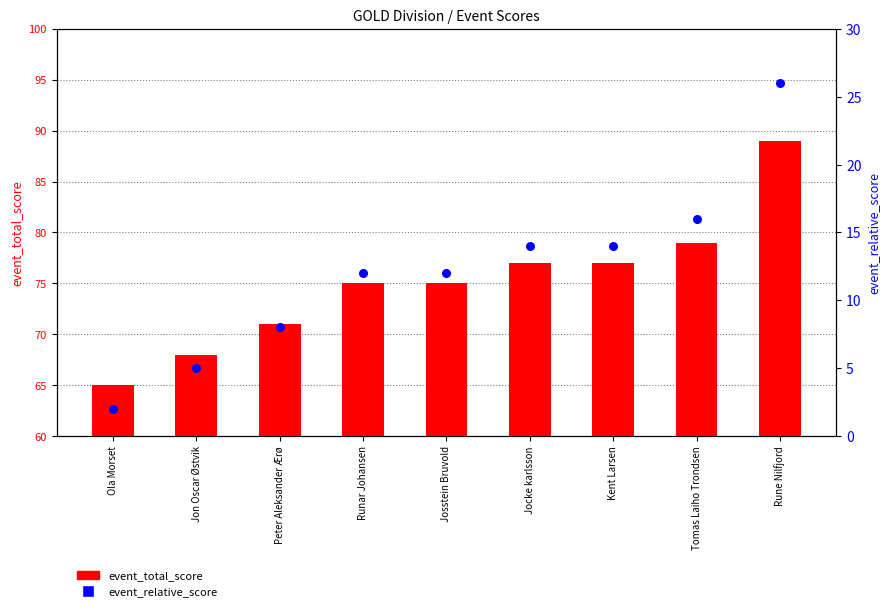

Is the value of event_total_score at Jocke karlsson greater than the value of event_relative_score at Kent Larsen?

Yes